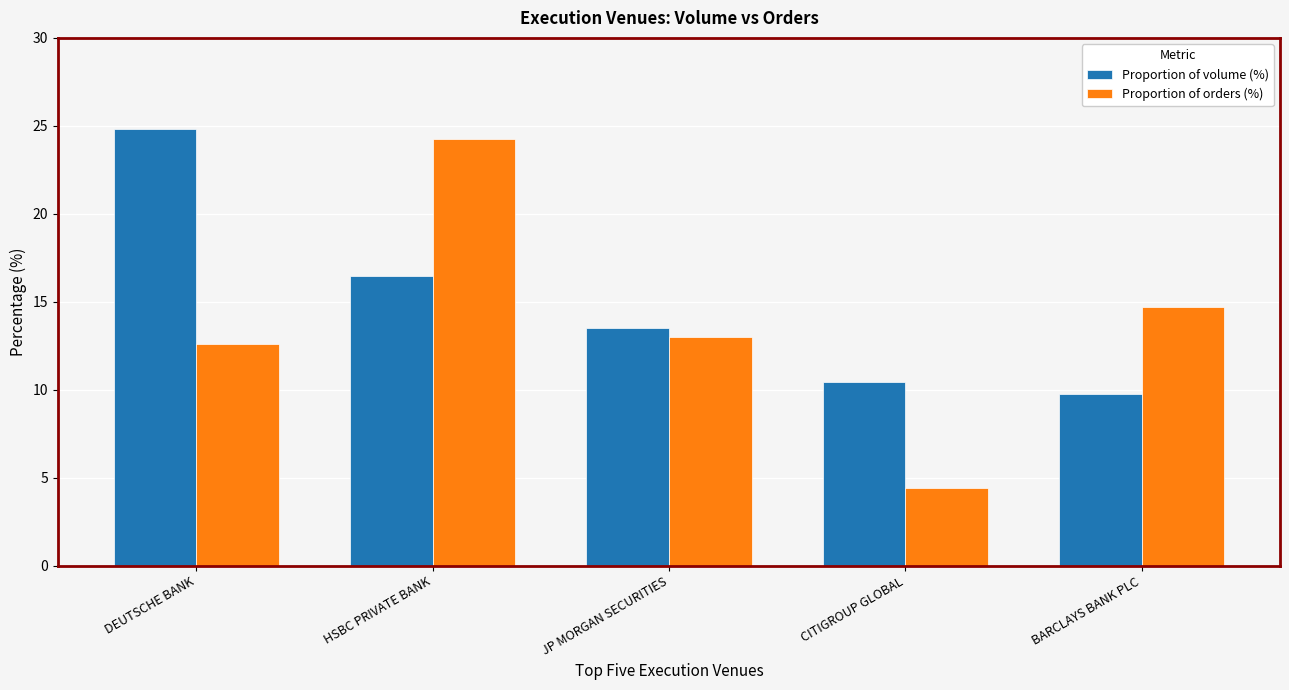

What is the label of the 3rd bar from the left?

JP MORGAN SECURITIES